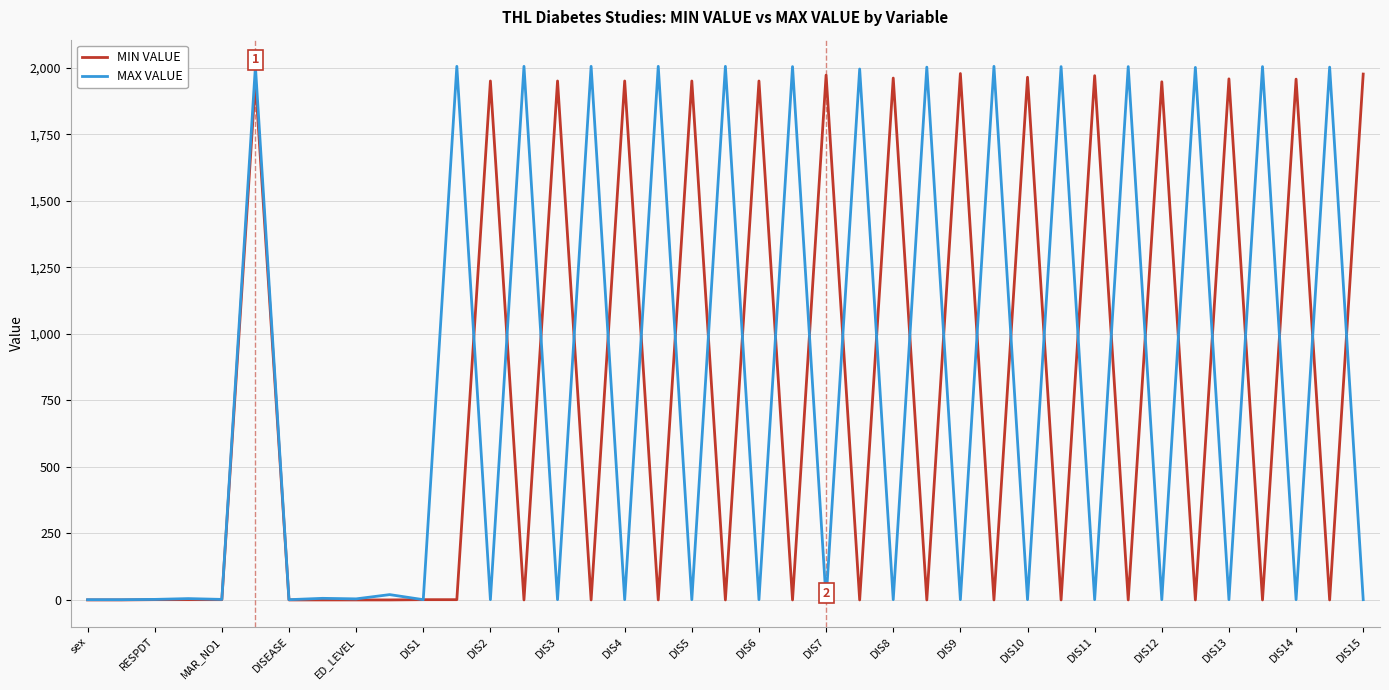

What is the greatest value displayed?

2005